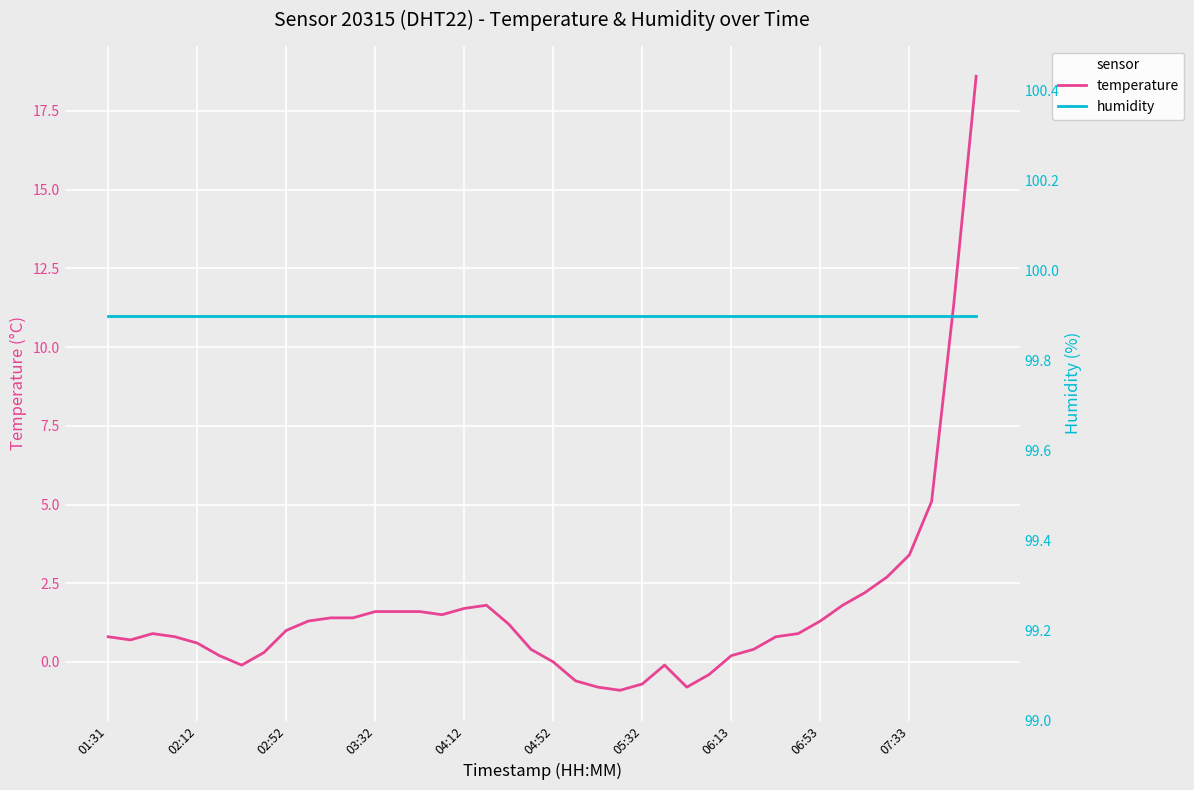

What is the lowest value of the humidity series?

99.9